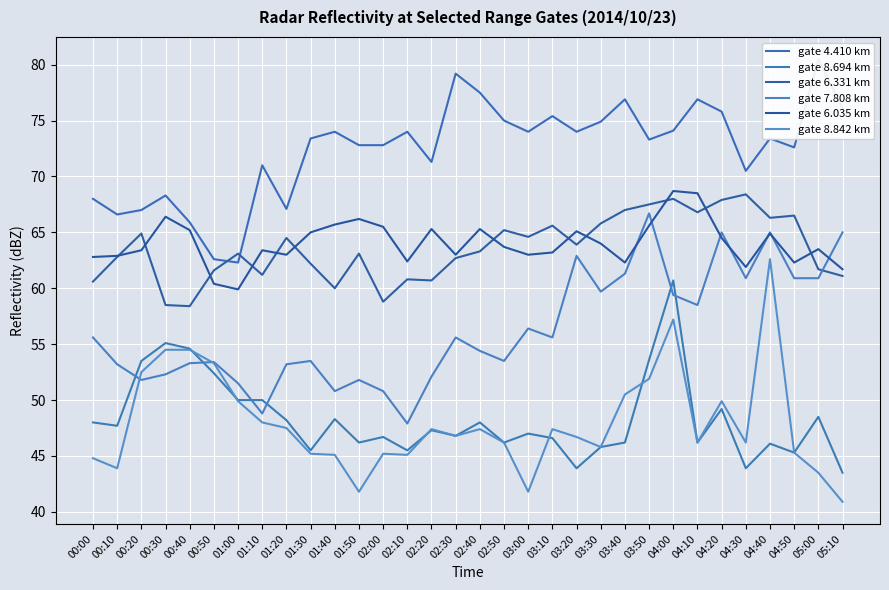

Reading right to left, transcribe all the data shown in this chart.

gate 4.410 km: 05:10=76.1	05:00=80.5	04:50=72.6	04:40=73.4	04:30=70.5	04:20=75.8	04:10=76.9	04:00=74.1	03:50=73.3	03:40=76.9	03:30=74.9	03:20=74.0	03:10=75.4	03:00=74.0	02:50=75.0	02:40=77.5	02:30=79.2	02:20=71.3	02:10=74.0	02:00=72.8	01:50=72.8	01:40=74.0	01:30=73.4	01:20=67.1	01:10=71.0	01:00=62.3	00:50=62.6	00:40=65.9	00:30=68.3	00:20=67.0	00:10=66.6	00:00=68.0
gate 8.694 km: 05:10=43.5	05:00=48.5	04:50=45.3	04:40=46.1	04:30=43.9	04:20=49.2	04:10=46.2	04:00=60.7	03:50=53.6	03:40=46.2	03:30=45.8	03:20=43.9	03:10=46.6	03:00=47.0	02:50=46.2	02:40=48.0	02:30=46.8	02:20=47.3	02:10=45.5	02:00=46.7	01:50=46.2	01:40=48.3	01:30=45.5	01:20=48.2	01:10=50.0	01:00=50.0	00:50=52.4	00:40=54.6	00:30=55.1	00:20=53.5	00:10=47.7	00:00=48.0
gate 6.331 km: 05:10=61.1	05:00=61.7	04:50=66.5	04:40=66.3	04:30=68.4	04:20=67.9	04:10=66.8	04:00=68.0	03:50=67.5	03:40=67.0	03:30=65.8	03:20=63.9	03:10=65.6	03:00=64.6	02:50=65.2	02:40=63.3	02:30=62.7	02:20=60.7	02:10=60.8	02:00=58.8	01:50=63.1	01:40=60.0	01:30=62.2	01:20=64.5	01:10=61.2	01:00=63.1	00:50=61.6	00:40=58.4	00:30=58.5	00:20=64.9	00:10=62.8	00:00=60.6
gate 7.808 km: 05:10=65.0	05:00=60.9	04:50=60.9	04:40=65.0	04:30=60.9	04:20=65.0	04:10=58.5	04:00=59.4	03:50=66.7	03:40=61.3	03:30=59.7	03:20=62.9	03:10=55.6	03:00=56.4	02:50=53.5	02:40=54.4	02:30=55.6	02:20=52.1	02:10=47.9	02:00=50.8	01:50=51.8	01:40=50.8	01:30=53.5	01:20=53.2	01:10=48.8	01:00=51.5	00:50=53.4	00:40=53.3	00:30=52.3	00:20=51.8	00:10=53.2	00:00=55.6
gate 6.035 km: 05:10=61.7	05:00=63.5	04:50=62.3	04:40=64.9	04:30=61.9	04:20=64.5	04:10=68.5	04:00=68.7	03:50=65.6	03:40=62.3	03:30=64.0	03:20=65.1	03:10=63.2	03:00=63.0	02:50=63.7	02:40=65.3	02:30=63.0	02:20=65.3	02:10=62.4	02:00=65.5	01:50=66.2	01:40=65.7	01:30=65.0	01:20=63.0	01:10=63.4	01:00=59.9	00:50=60.4	00:40=65.2	00:30=66.4	00:20=63.4	00:10=62.9	00:00=62.8
gate 8.842 km: 05:10=40.9	05:00=43.5	04:50=45.3	04:40=62.6	04:30=46.2	04:20=49.9	04:10=46.2	04:00=57.2	03:50=51.9	03:40=50.5	03:30=45.8	03:20=46.7	03:10=47.4	03:00=41.8	02:50=46.2	02:40=47.4	02:30=46.8	02:20=47.4	02:10=45.1	02:00=45.2	01:50=41.8	01:40=45.1	01:30=45.2	01:20=47.5	01:10=48.0	01:00=49.9	00:50=53.3	00:40=54.5	00:30=54.5	00:20=52.5	00:10=43.9	00:00=44.8